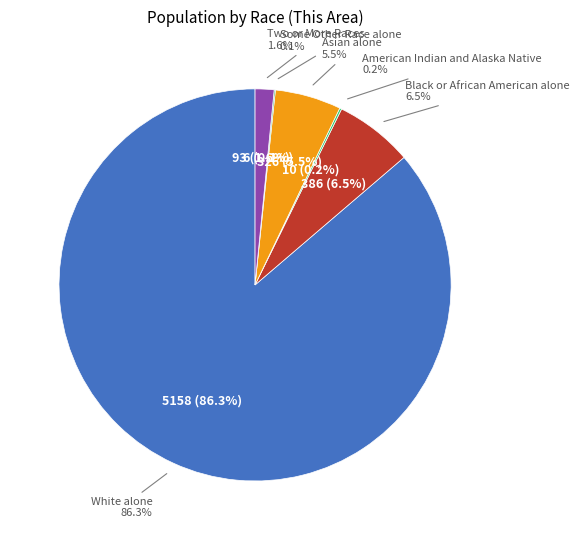

True or false: Native Hawaiian and Other Pacific accounts for 13% of the total.

False